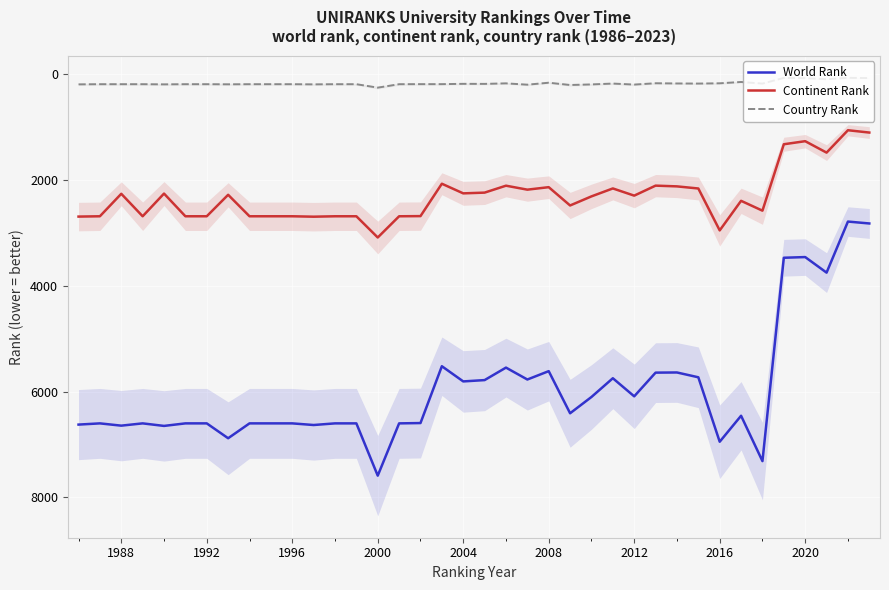

True or false: World Rank has a value of 2039 at 2016.

False